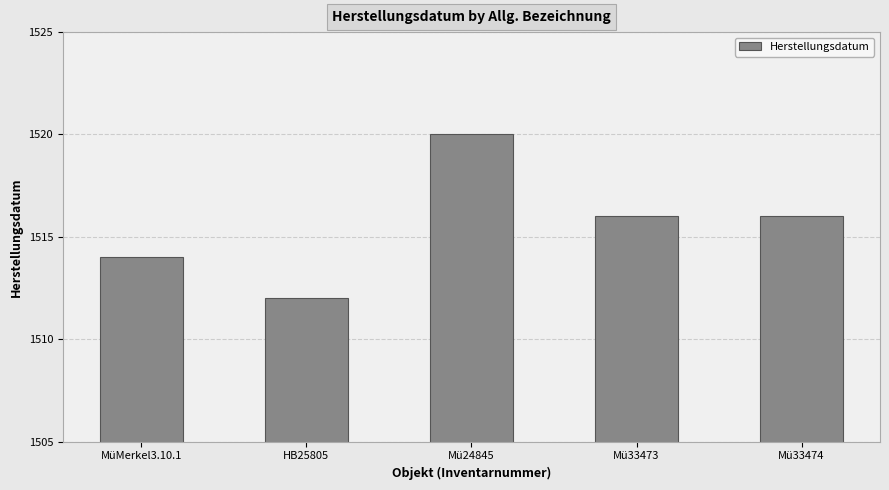

What value does the data have at HB25805?

1512